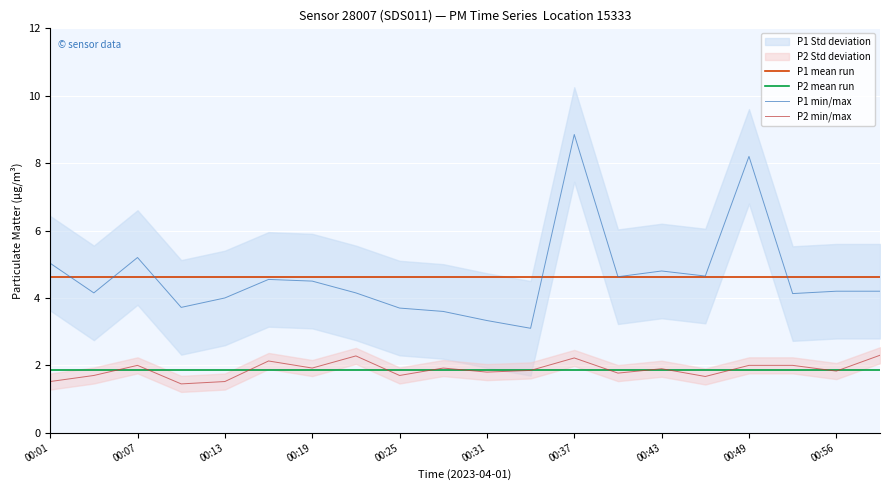

Which series has the largest range (max minus min)?

P1 min/max